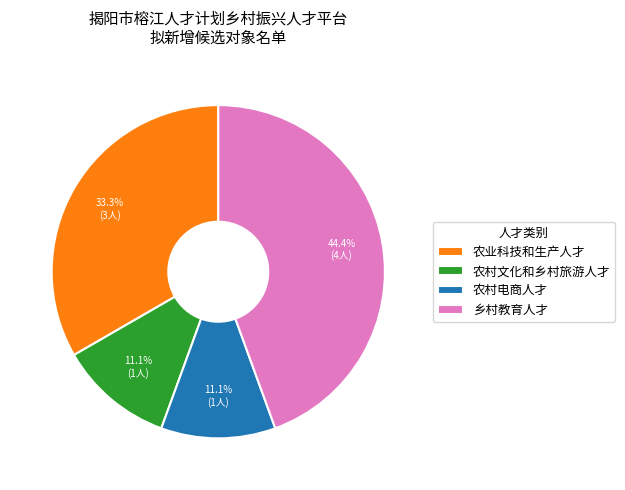

Is there a majority slice in this chart?

No